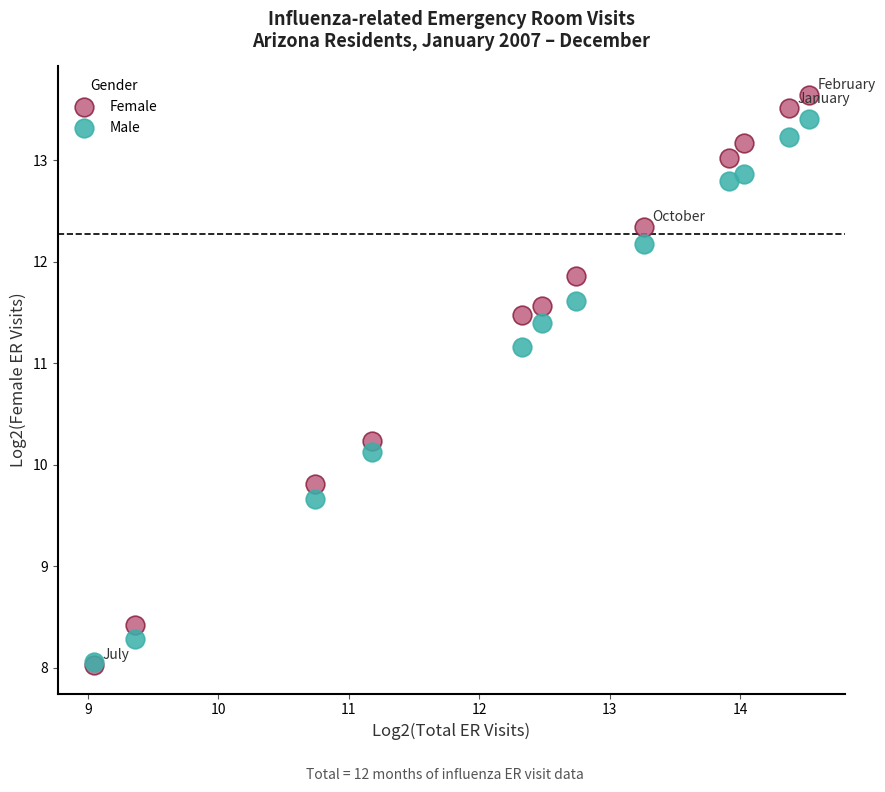

In the Male series, what Y value is closest to 10?

10.1